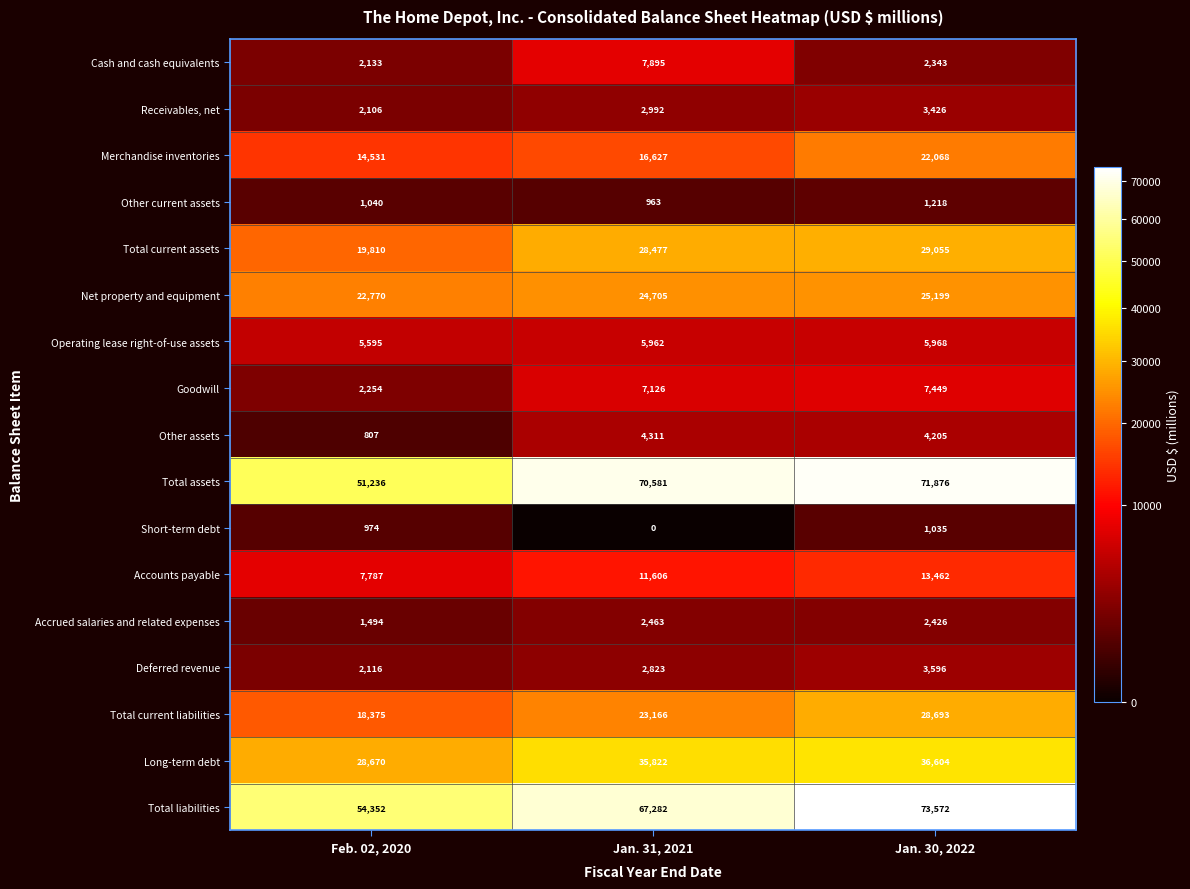

Is it true that Net property and equipment equals 25199 at Jan. 30, 2022?

True